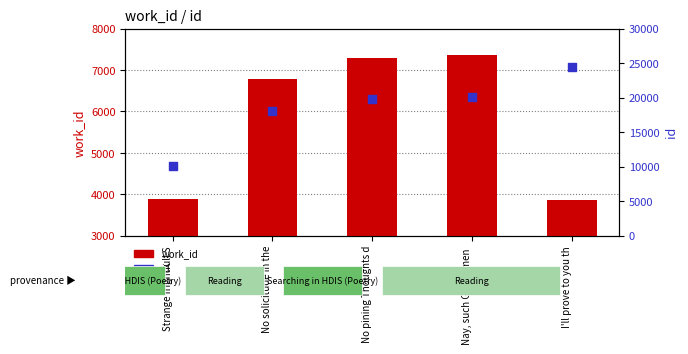

Which series has the largest total across all categories?

id